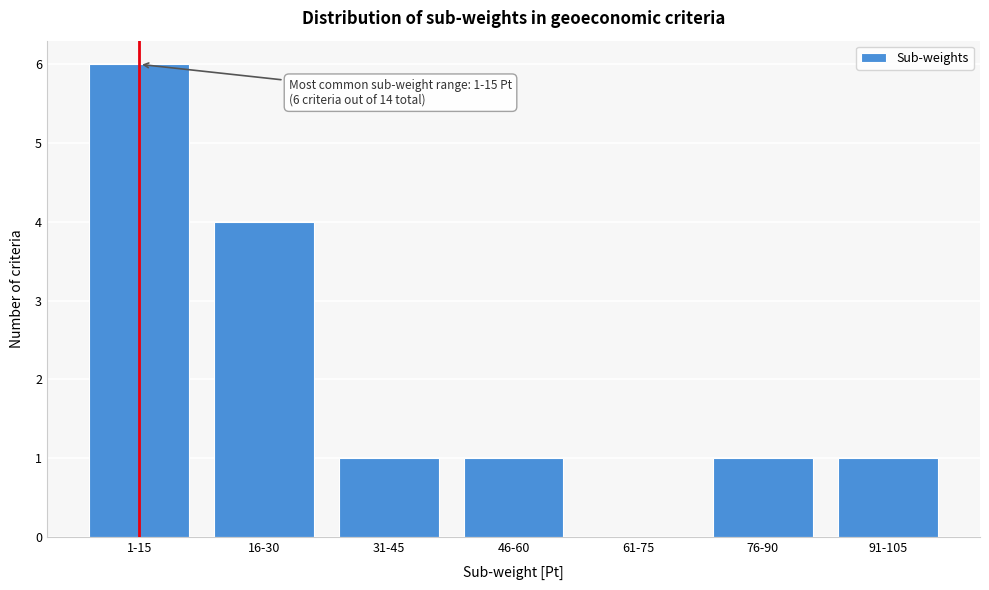

Reading left to right, what are all the values shown in this chart?

1-15=6	16-30=4	31-45=1	46-60=1	61-75=0	76-90=1	91-105=1